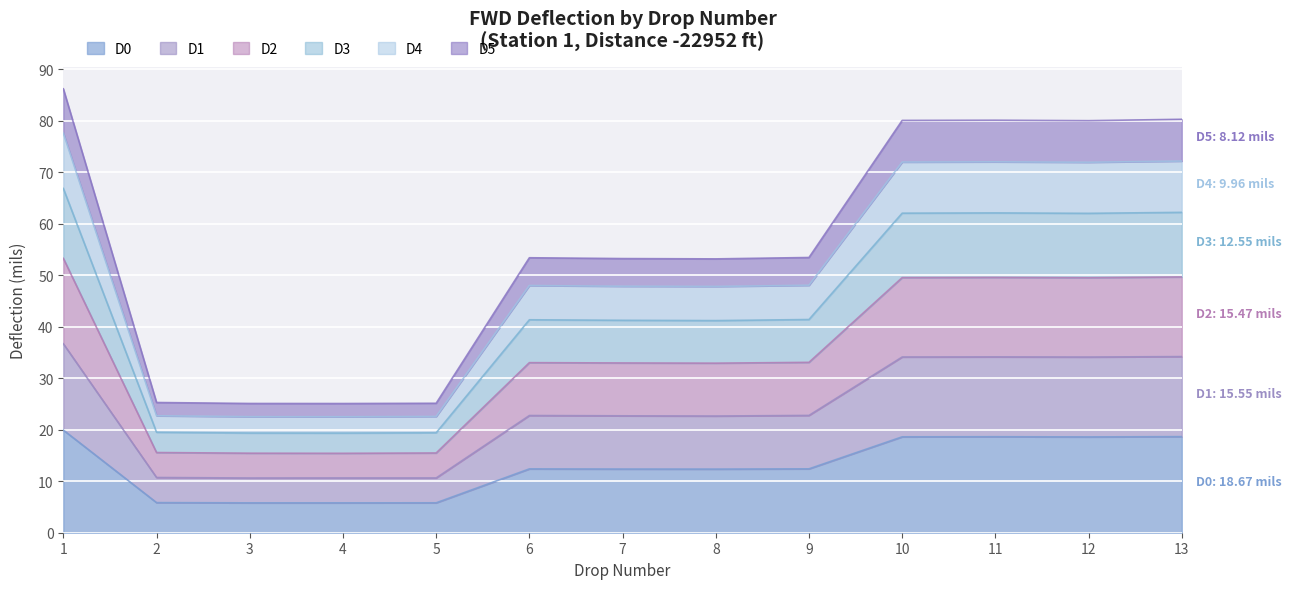

What are all the series names shown in the legend?

D0, D1, D2, D3, D4, D5